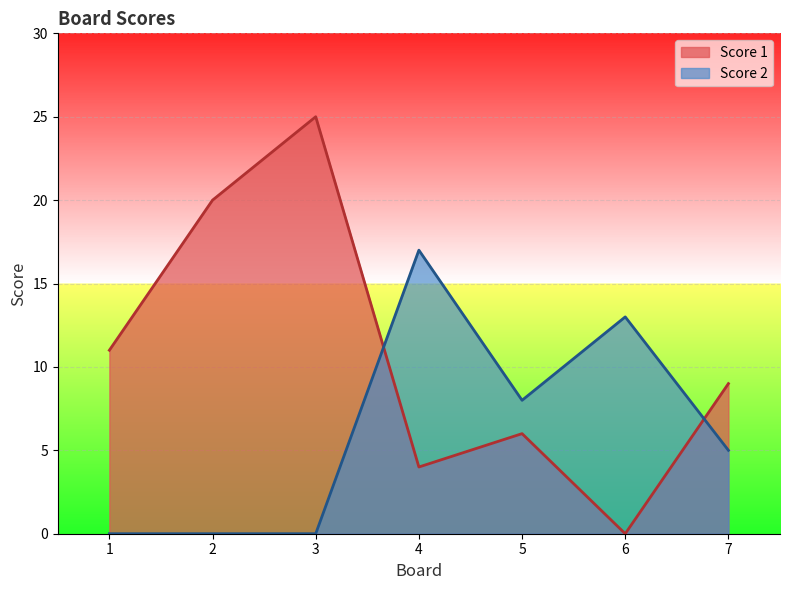

Which series has the largest total across all categories?

Score 1